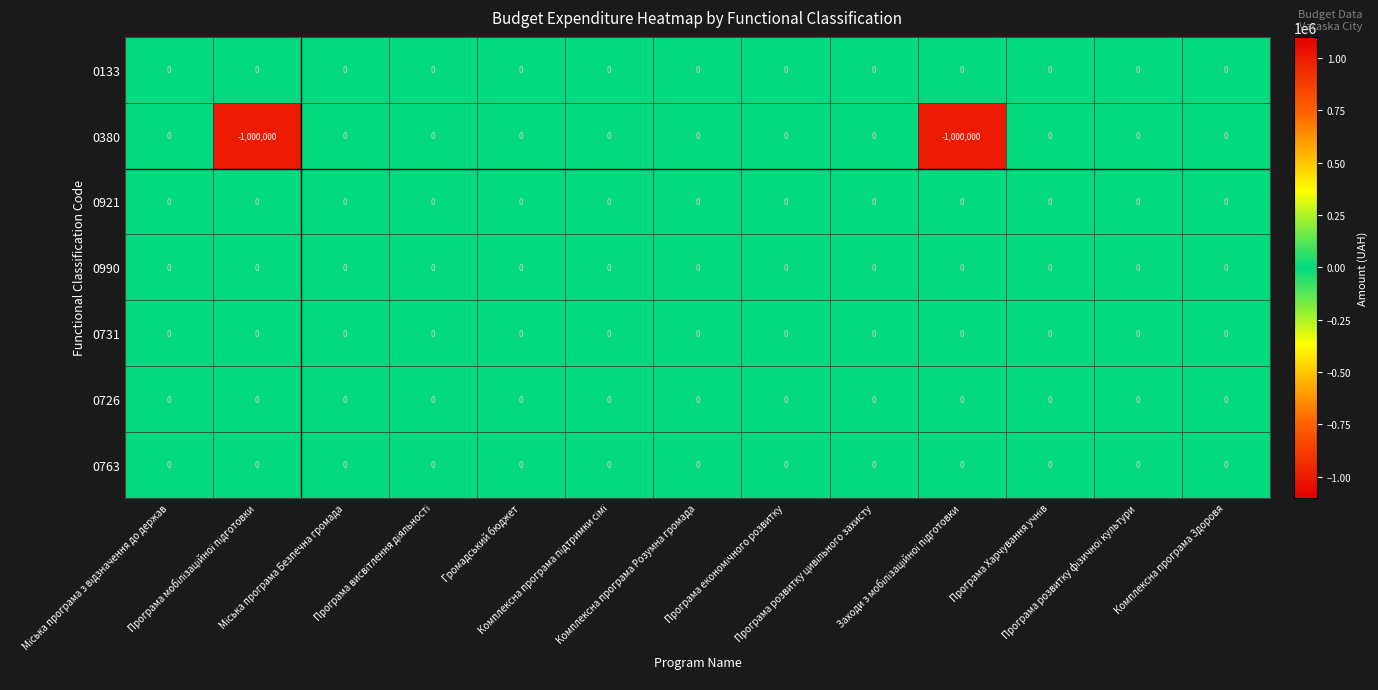

Which series has the largest range (max minus min)?

0380